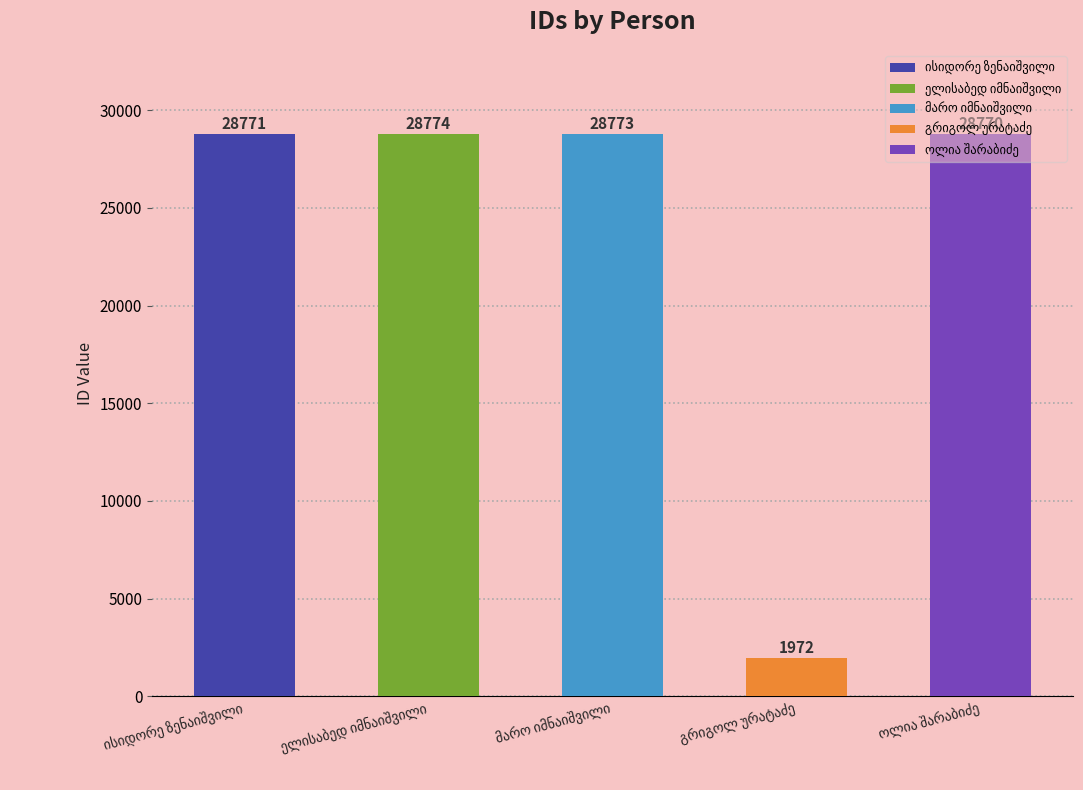

What is the average value?

23412